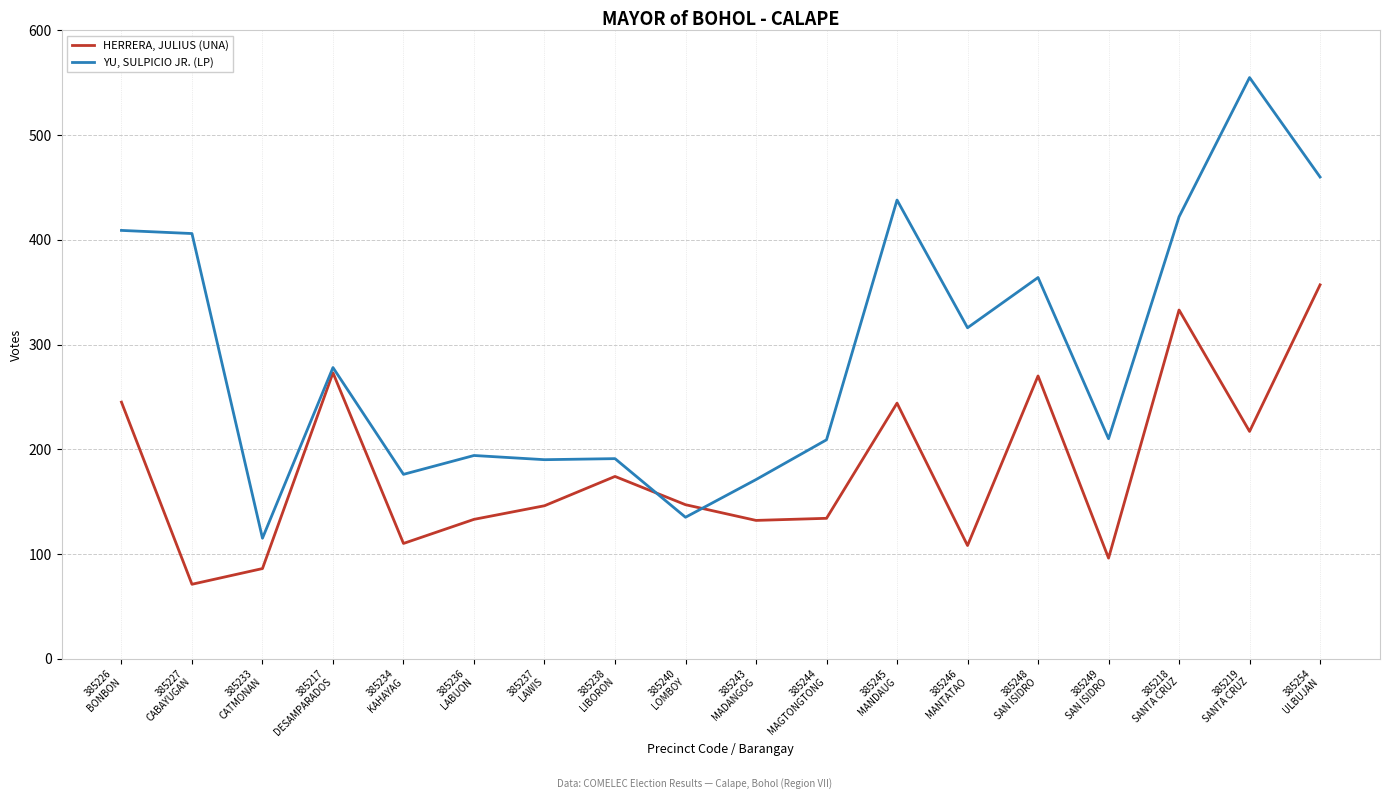

How many times do HERRERA, JULIUS (UNA) and YU, SULPICIO JR. (LP) cross each other?

2